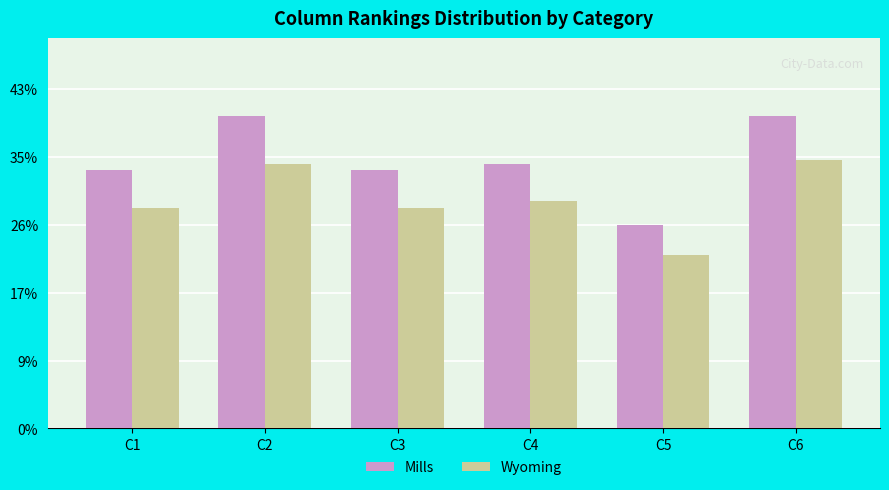

Reading right to left, list all the values displayed in this chart.

Mills: 9.2	6.0	7.8	7.6	9.2	7.6
Wyoming: 7.9	5.1	6.7	6.5	7.8	6.5